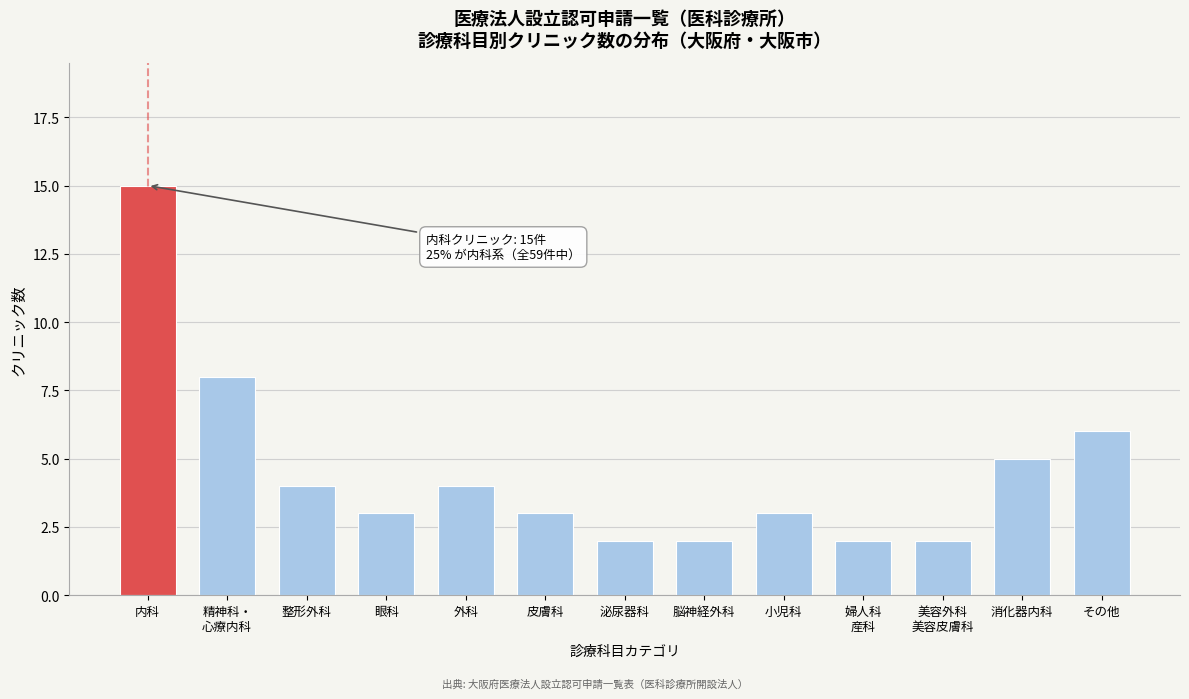

Reading left to right, list all the values displayed in this chart.

15	8	4	3	4	3	2	2	3	2	2	5	6